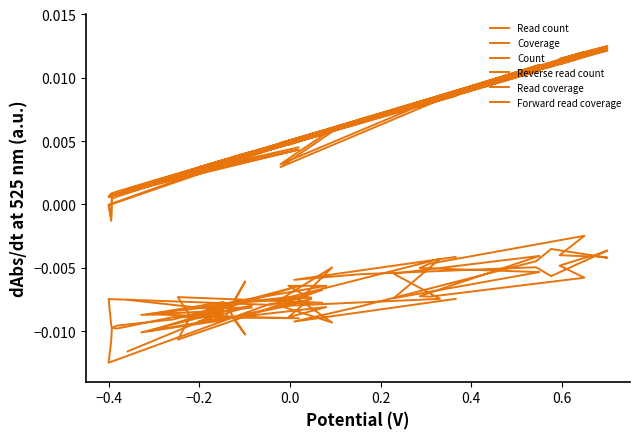

True or false: Read count and Count intersect in this chart.

False